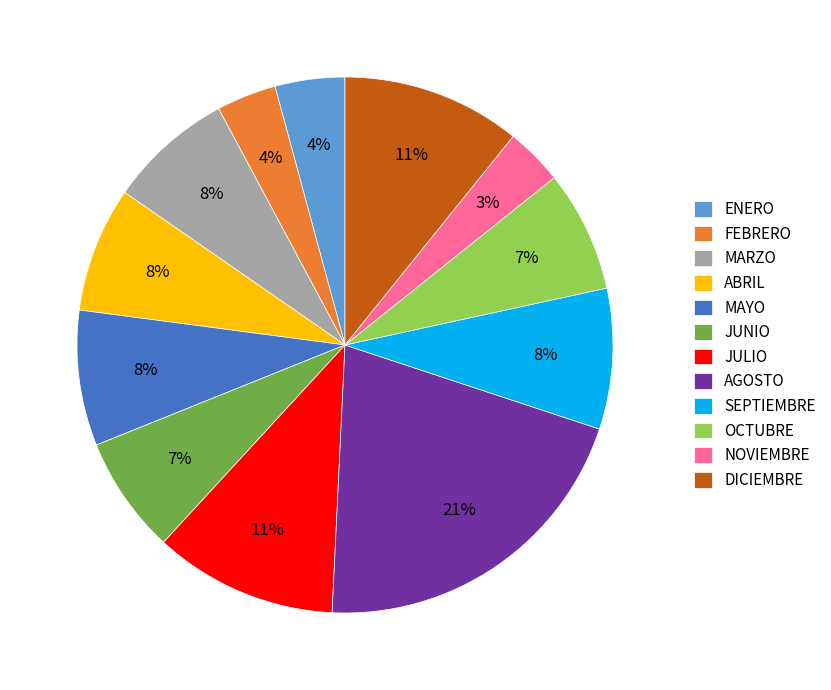

How many segments does this pie chart have?

12